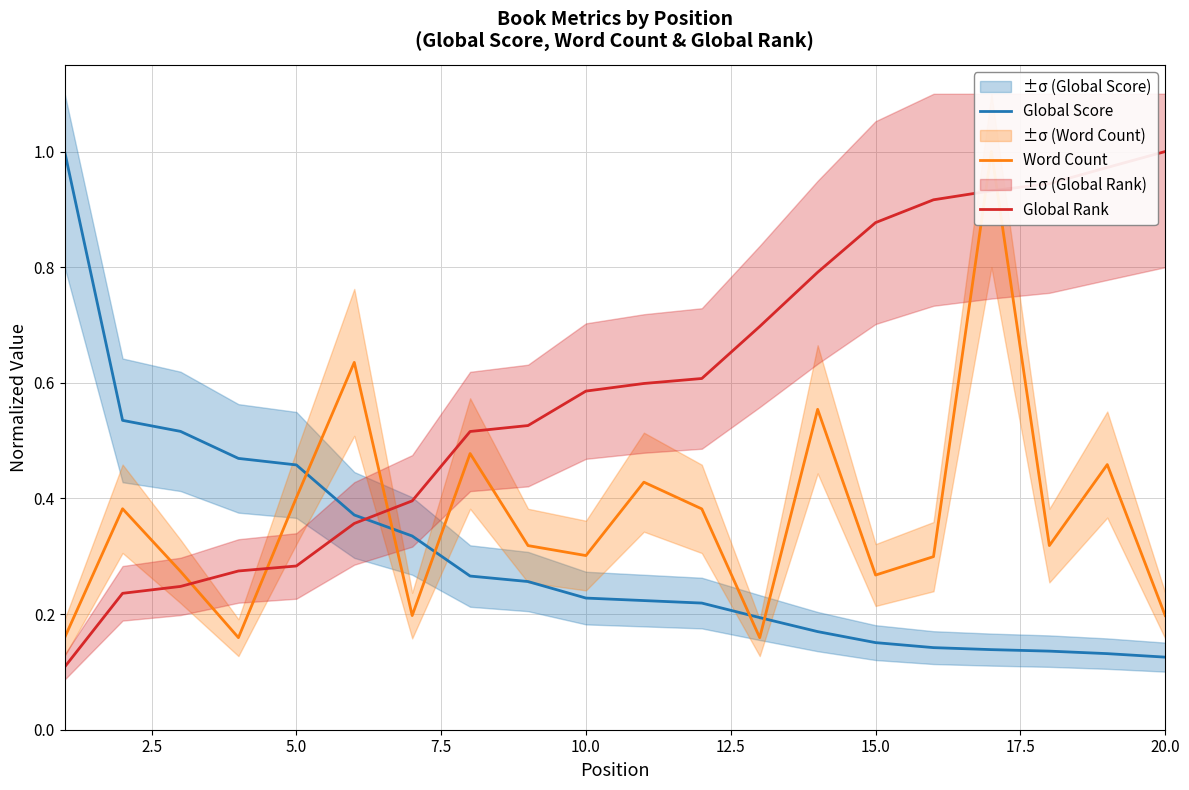

Which series ends up on top after the final intersection of Global Score and Global Rank?

Global Rank